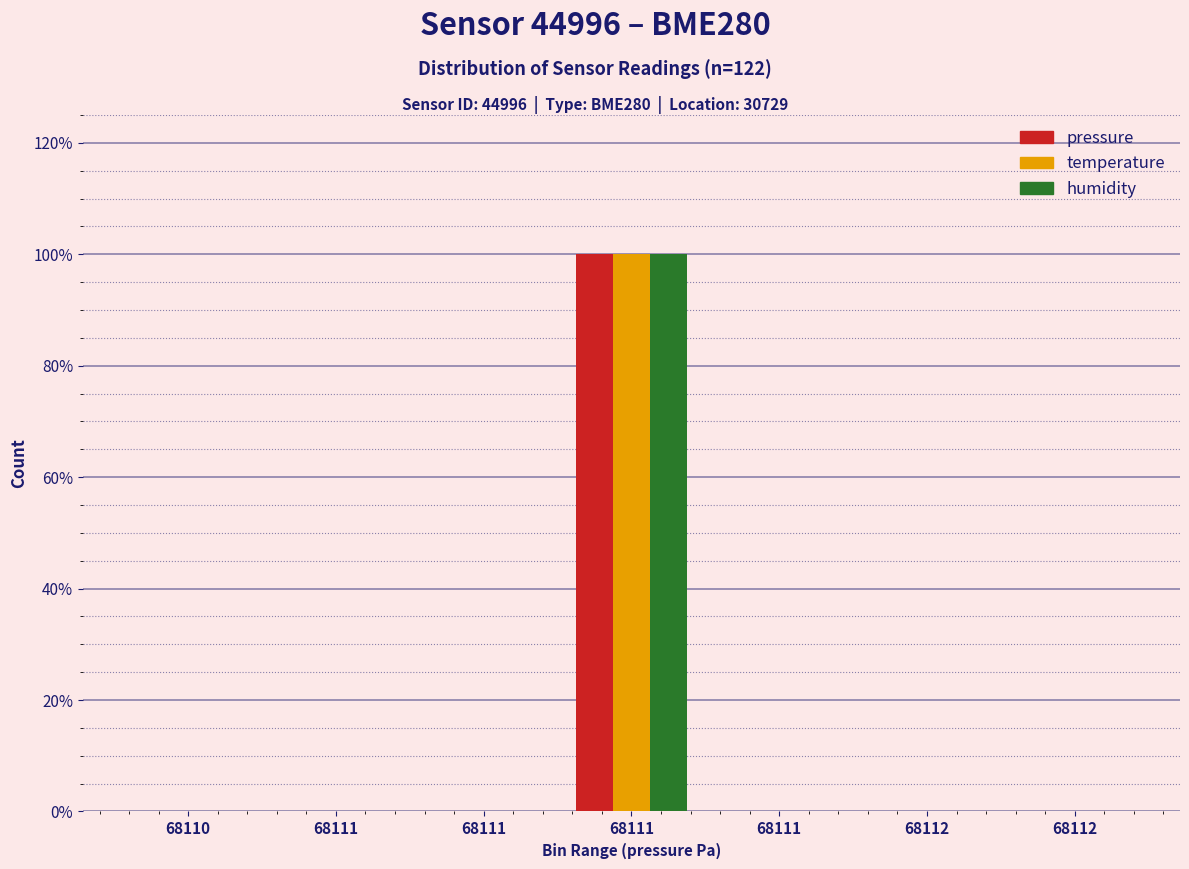

What are all the series names shown in the legend?

pressure, temperature, humidity